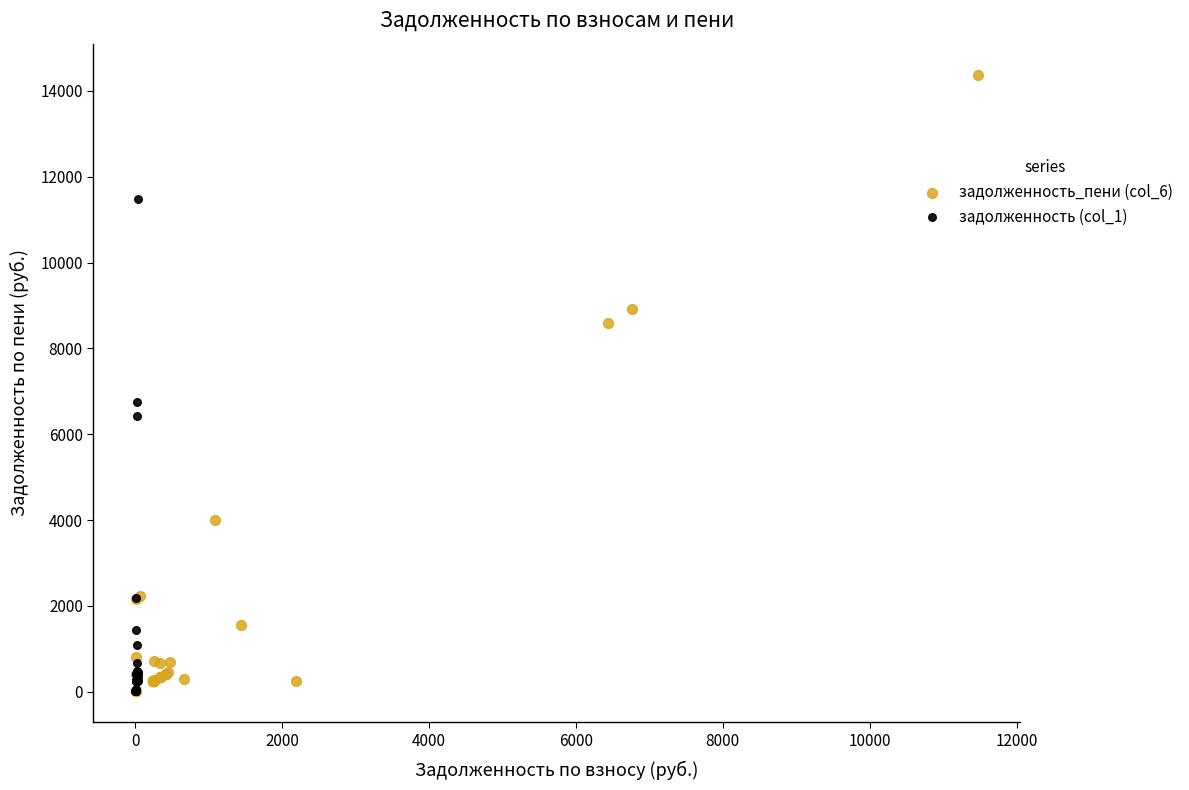

Which series has the widest spread of Y values?

задолженность_пени (col_6)